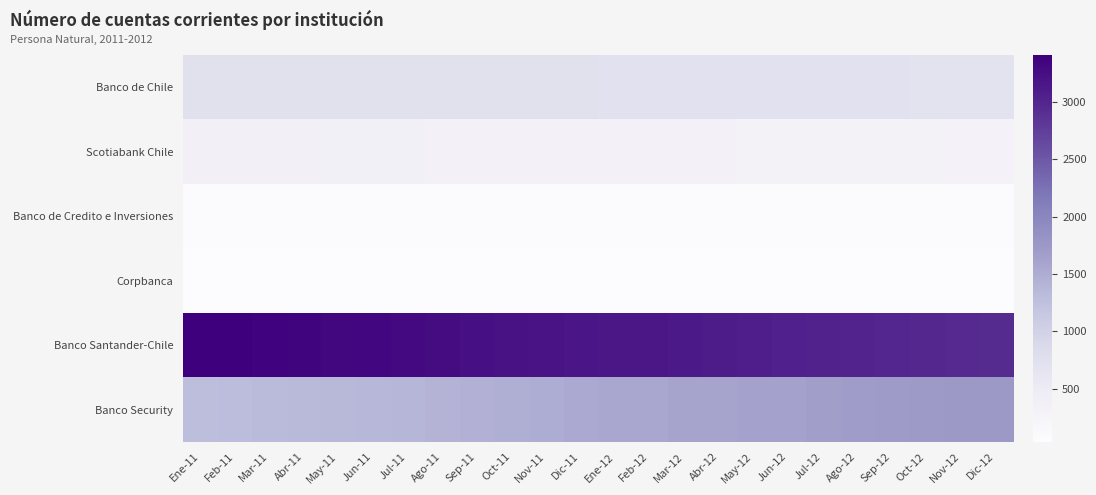

Which series changed the most between Oct-11 and Abr-12?

Banco Security